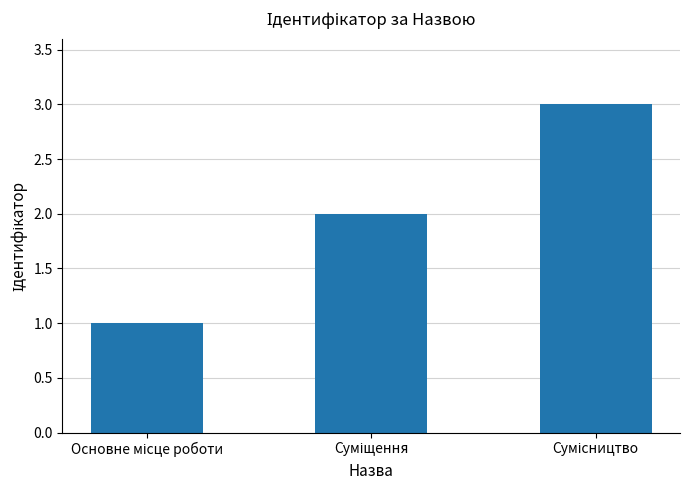

What is the maximum value shown in the chart?

3